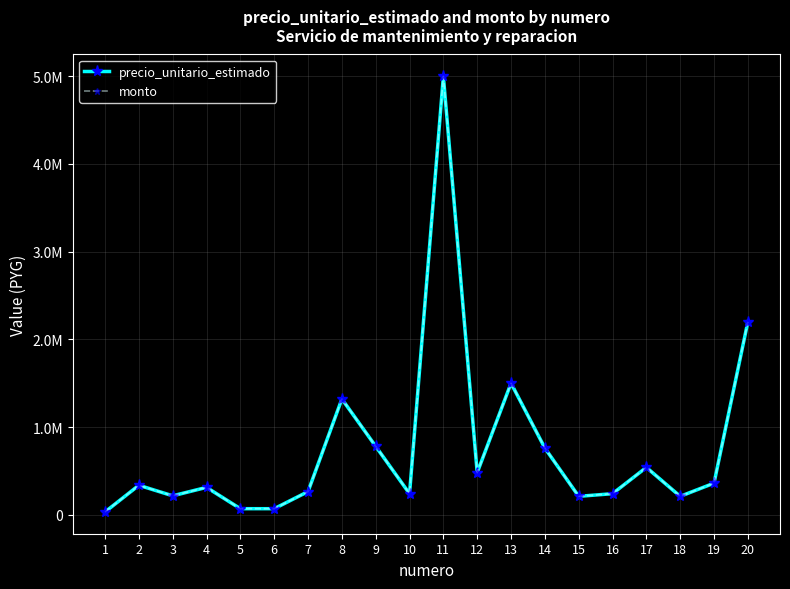

Is this an area chart (filled region under the line)?

No